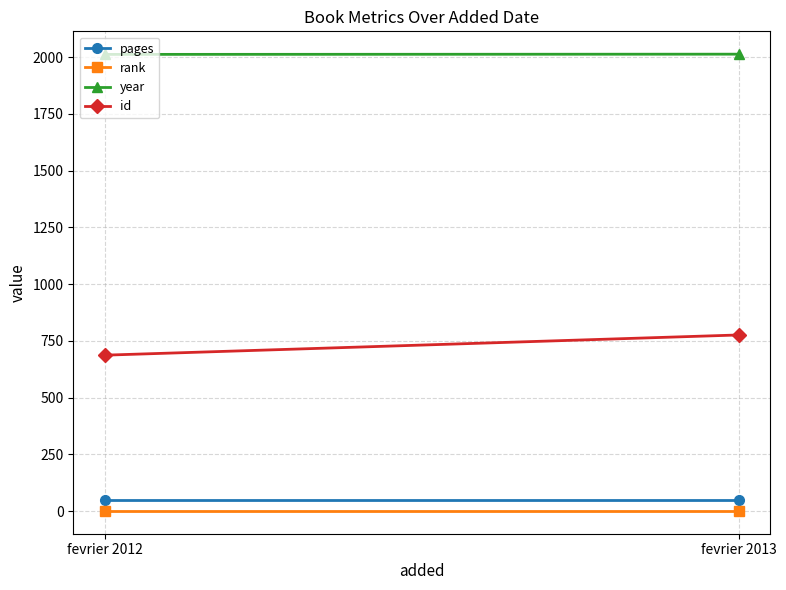

How many categories are shown in the chart?

2